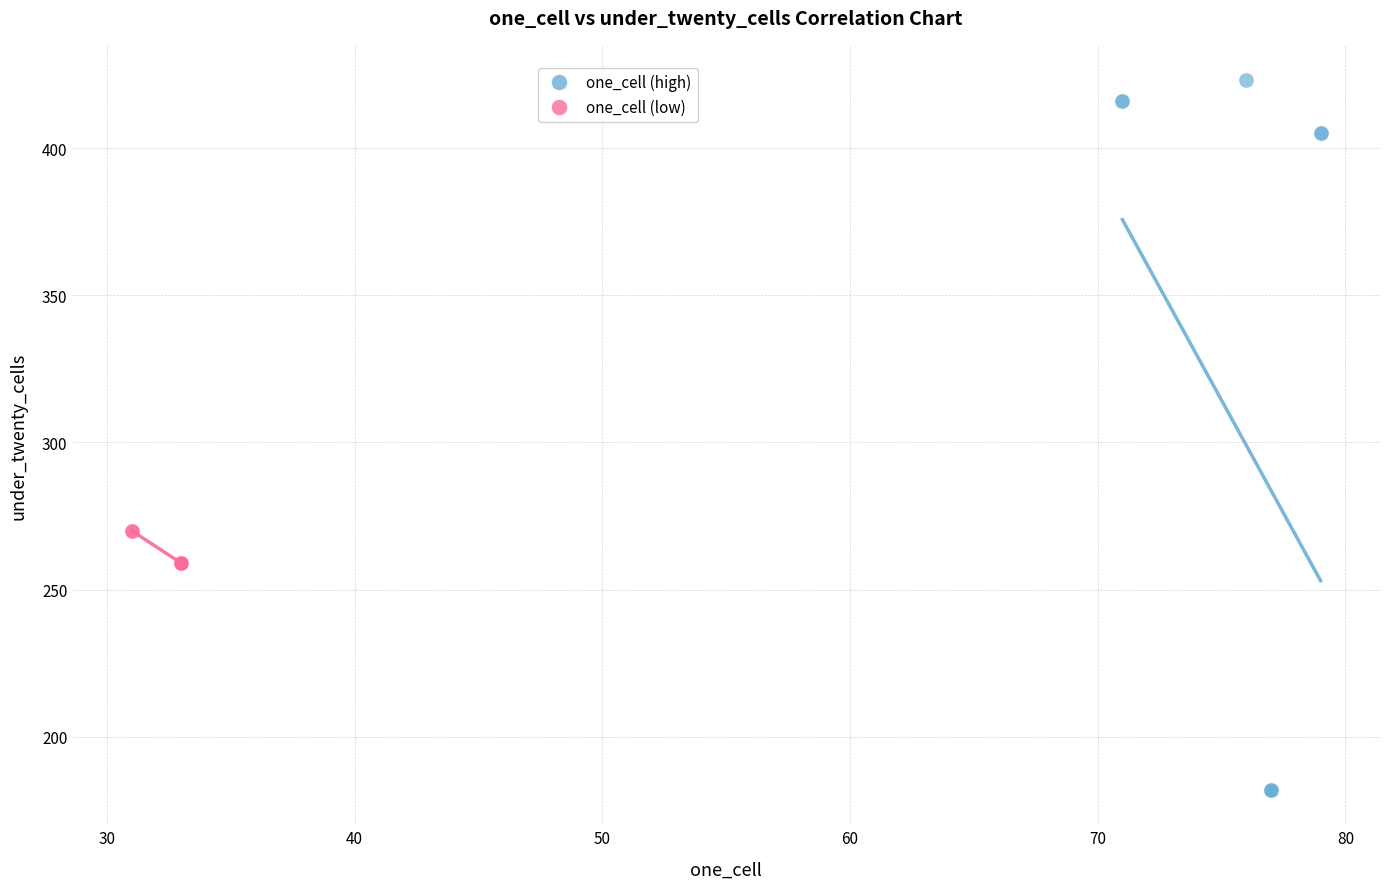

Which series has the widest spread of Y values?

one_cell (high)